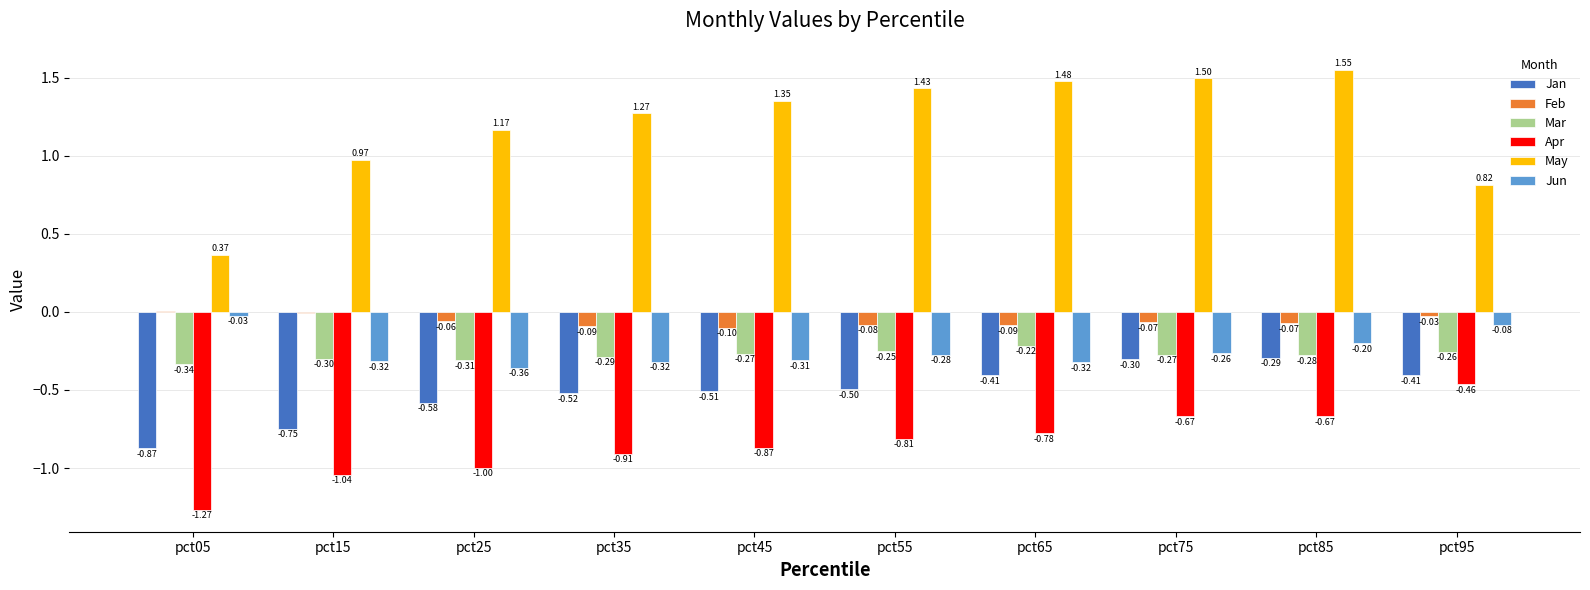

What is the total value across all series at pct65?

-0.3